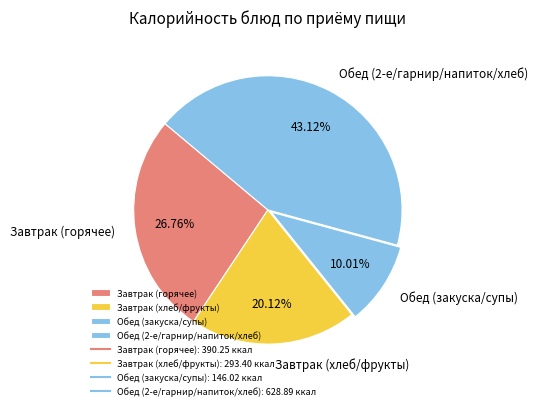

How many segments does this pie chart have?

4